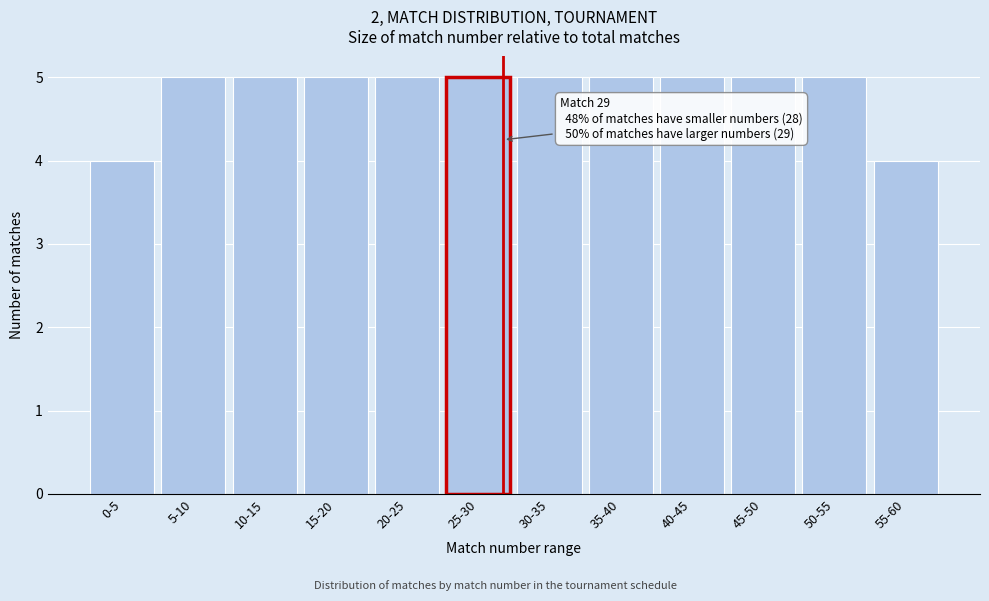

Reading left to right, list all the values displayed in this chart.

4	5	5	5	5	5	5	5	5	5	5	4